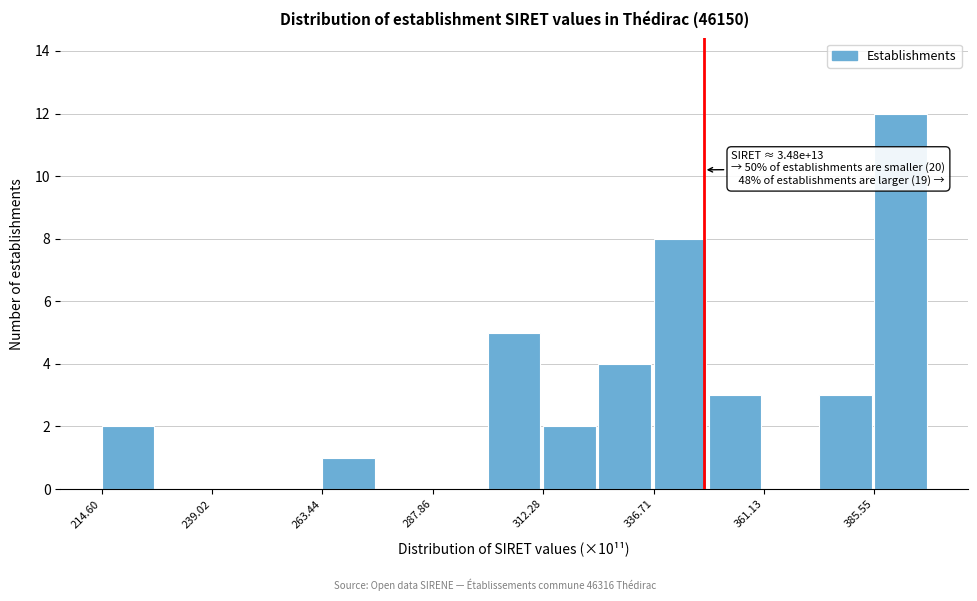

Read against the x-axis, roughly where is the centre of the tallest bar?

390